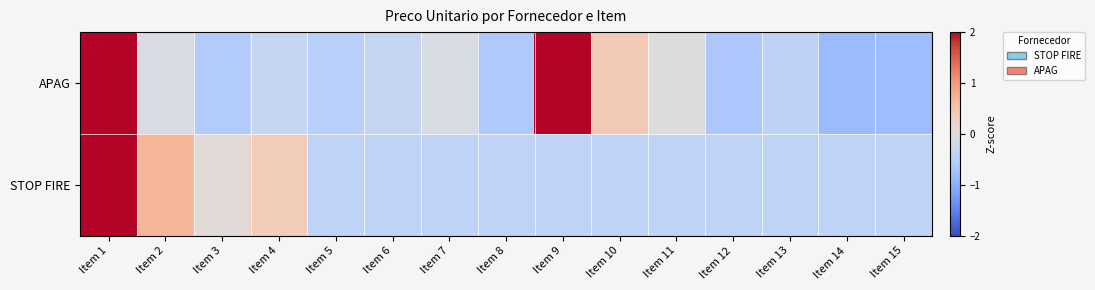

Which series has the largest total across all categories?

APAG